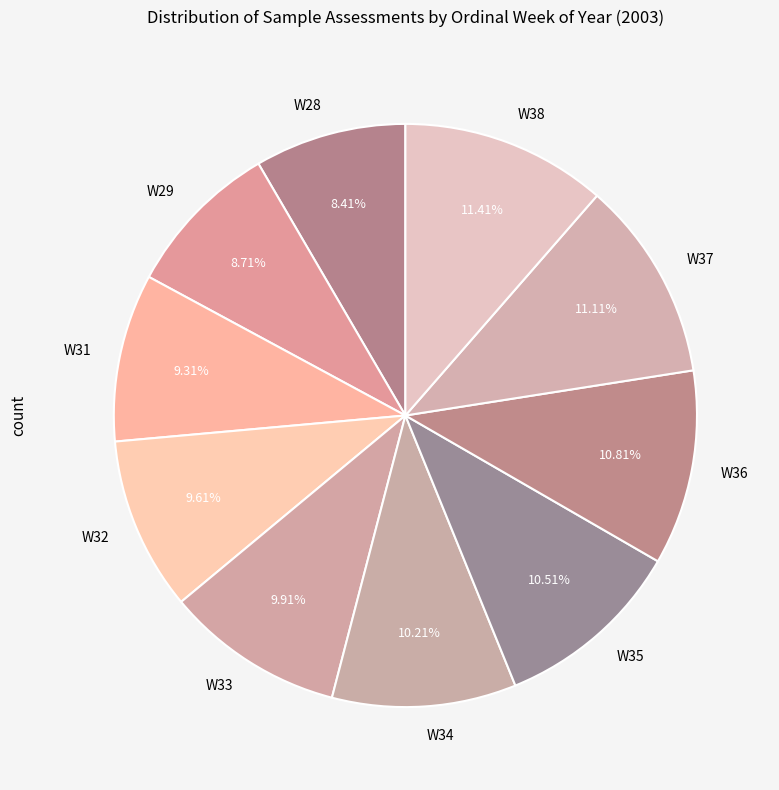

Is there any slice that represents more than half of the pie?

No